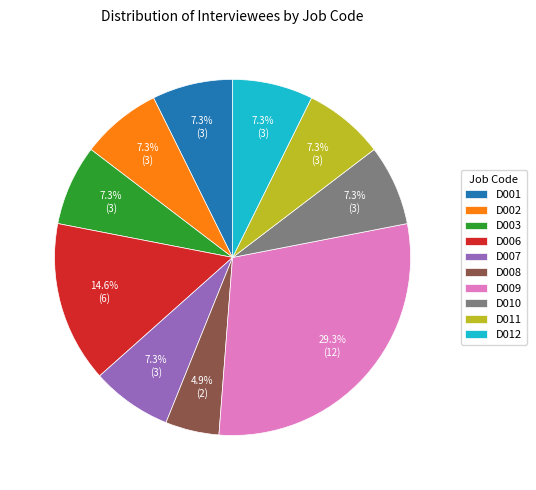

To the nearest percent, what portion does D008 represent?

5%